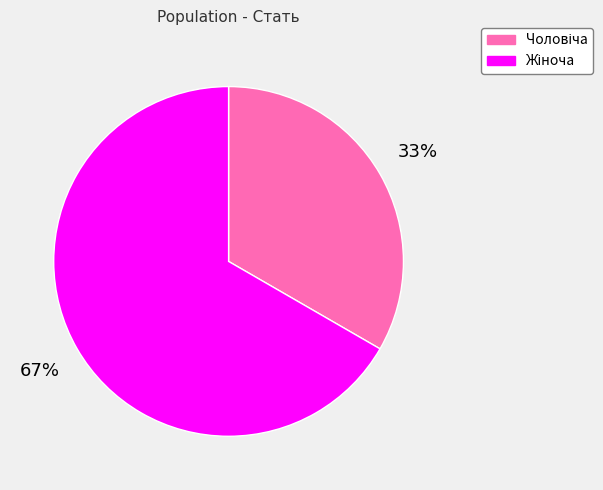

How many segments does this pie chart have?

2